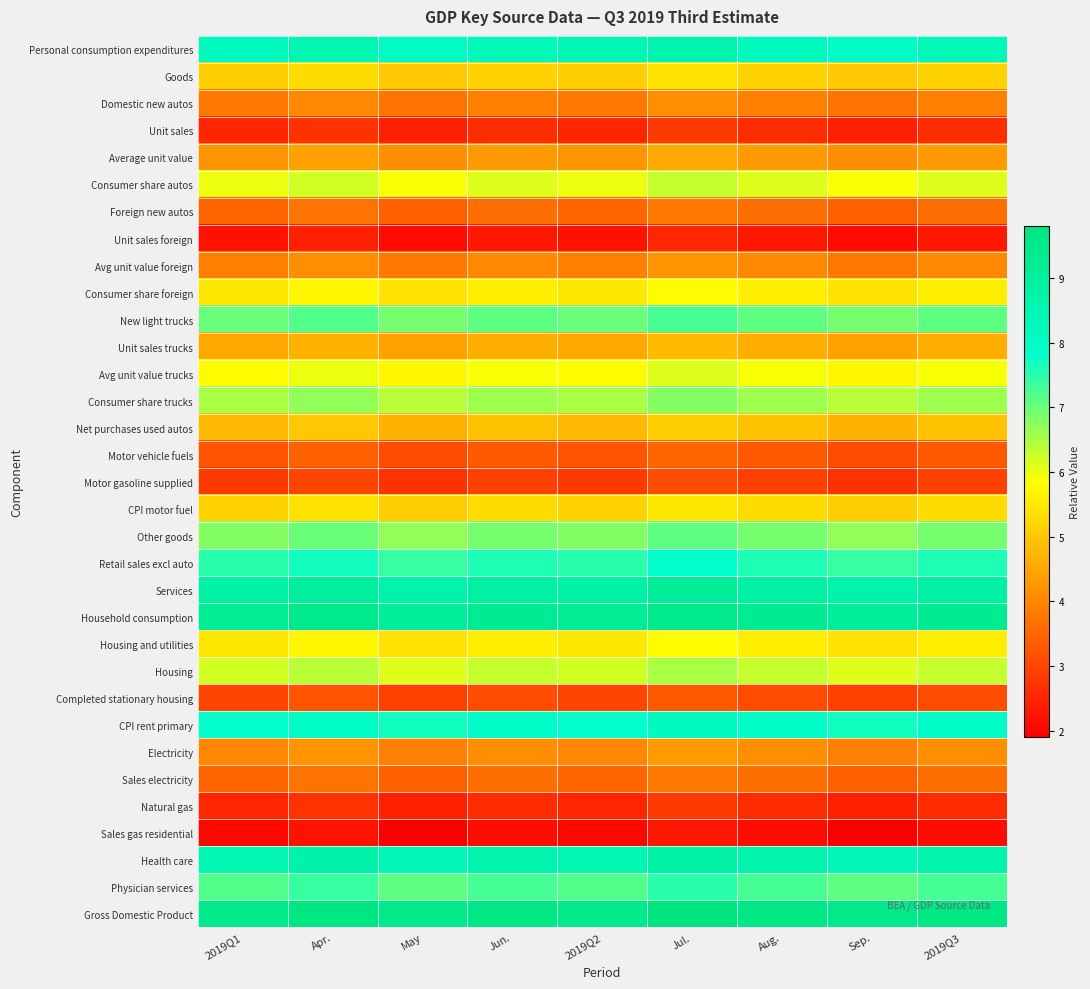

At which category is the sum across all series the highest?

Jul.